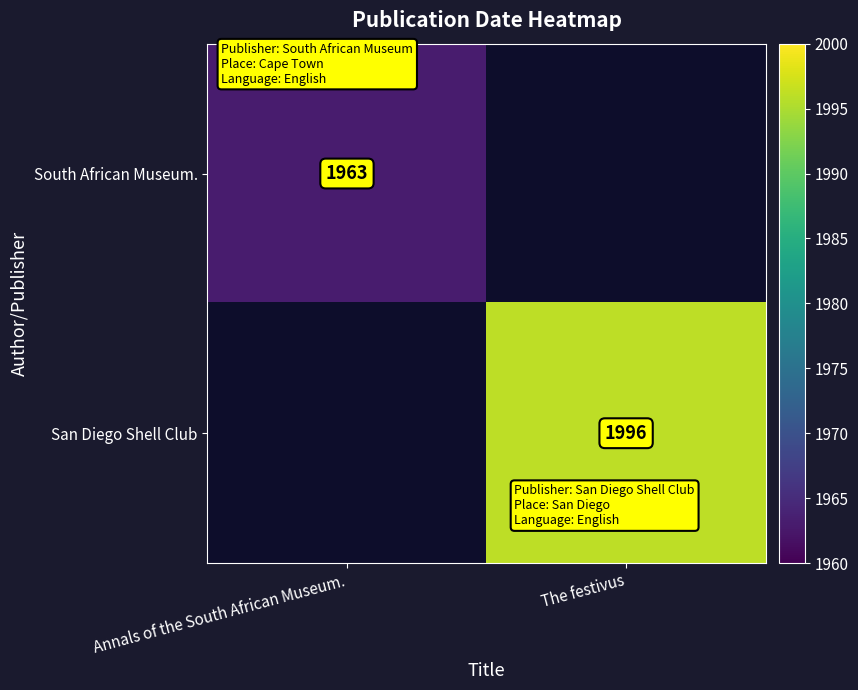

The value of South African Museum. at Annals of the South African Museum. is 1963. True or false?

True